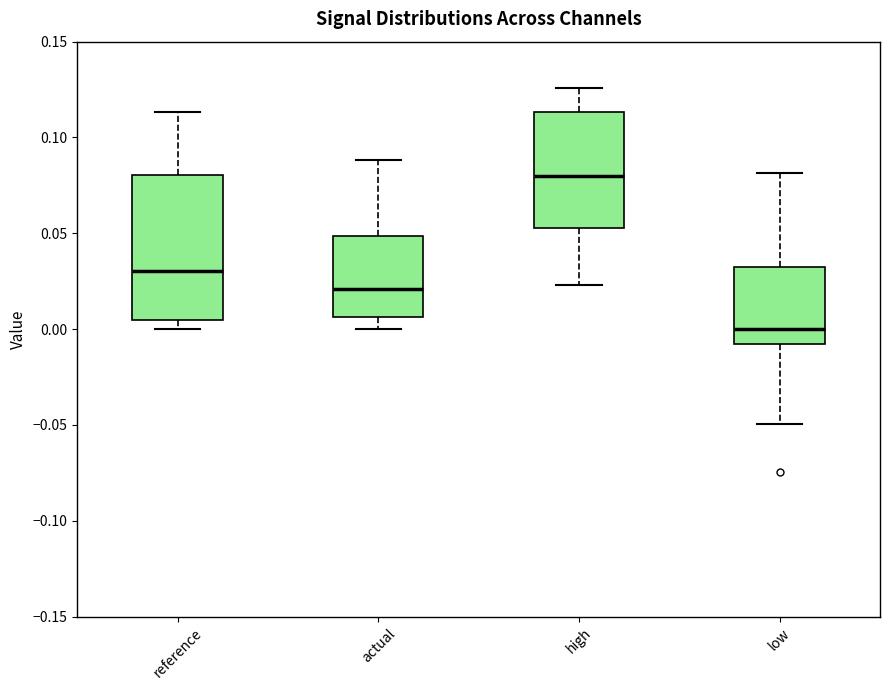

Reading left to right, read every box against the y-axis: the position of its median line, the range the box covers, and the ends of its whiskers. The values are not printed on the chart, so give them approximately, as read against the axis.

reference: median 0.030, box 0.005 to 0.080, whiskers 0.000 to 0.115
actual: median 0.020, box 0.005 to 0.050, whiskers 0.000 to 0.090
high: median 0.080, box 0.055 to 0.115, whiskers 0.025 to 0.125
low: median 0.000, box -0.010 to 0.035, whiskers -0.050 to 0.080